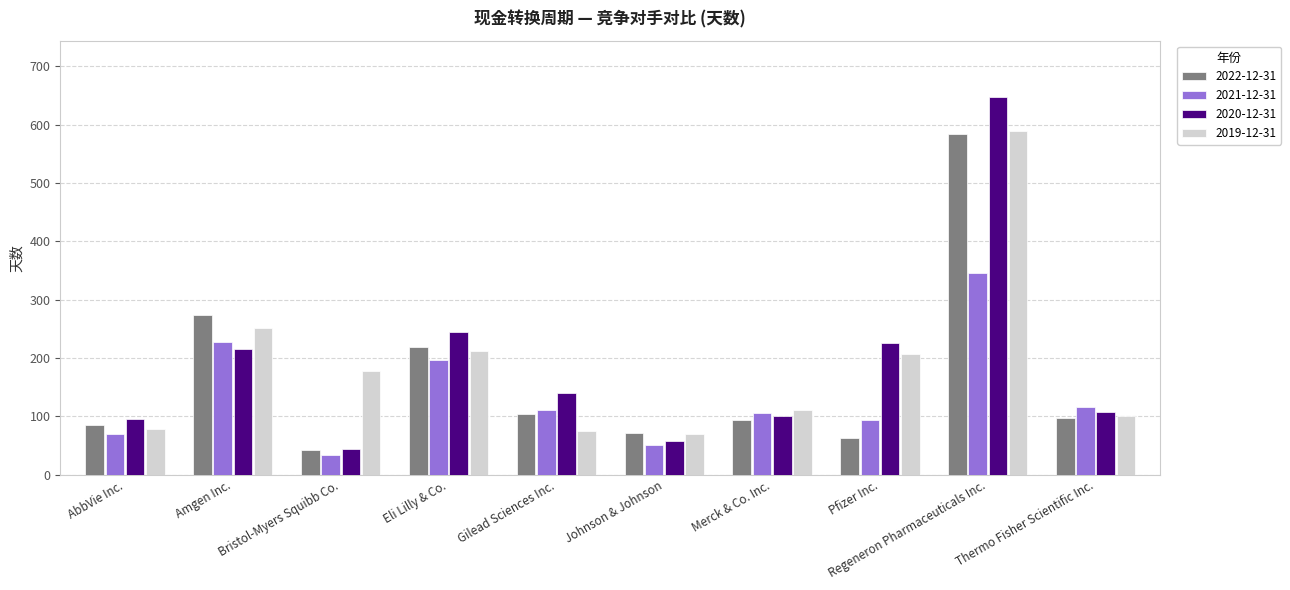

What is the minimum value for 2021-12-31?

34